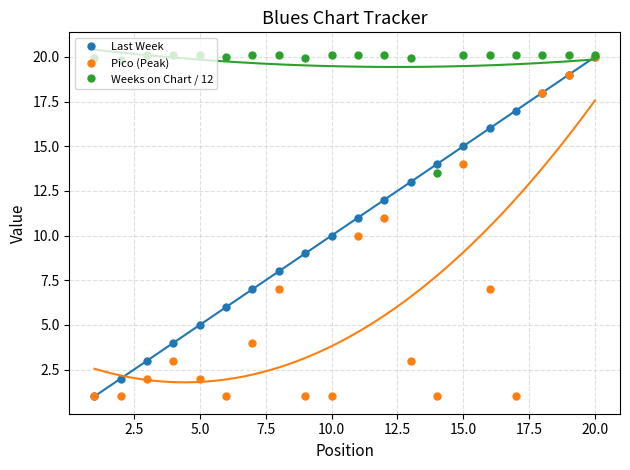

What is the highest value of the Weeks on Chart / 12 series?

20.1